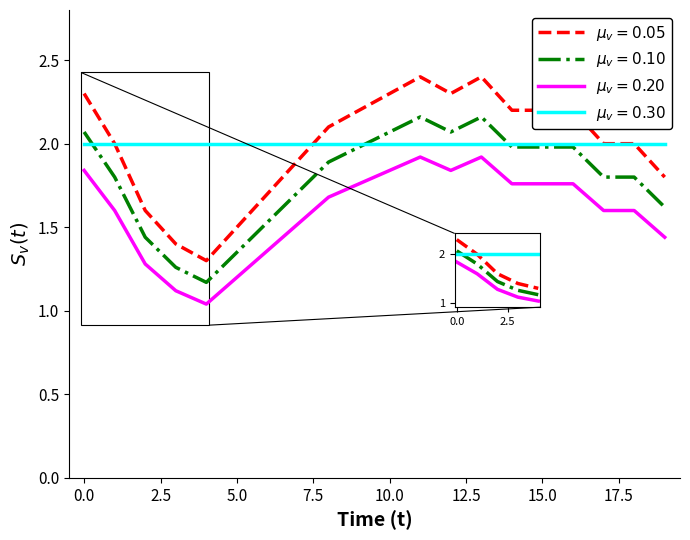

The value at 01:36 is 0.9. True or false?

False